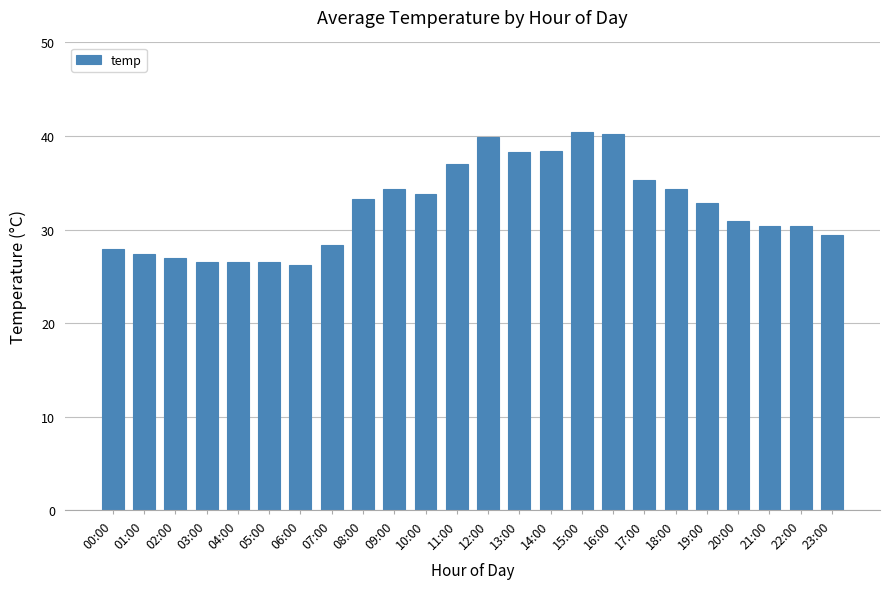

True or false: the data shows 47.5 at 17:00.

False